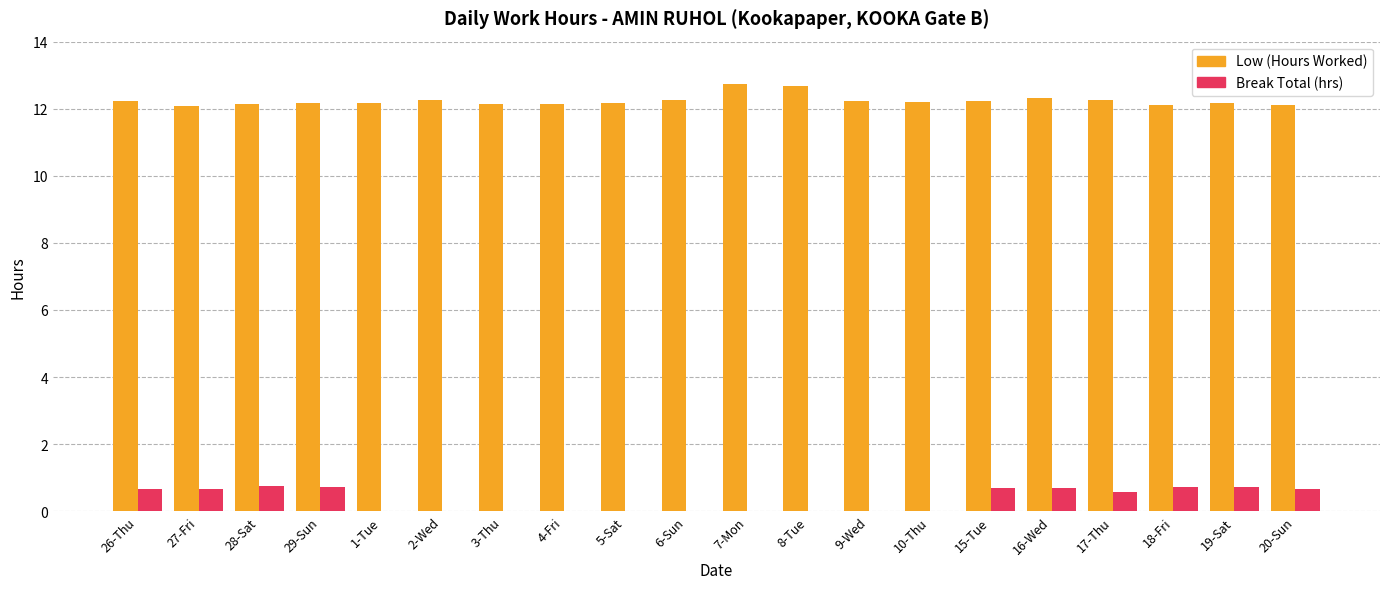

What is the average value of the Break Total (hrs) series?

0.3